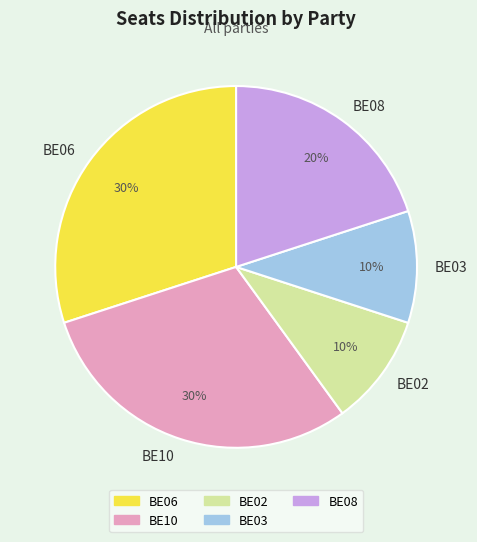

The BE02 slice represents 10% of the pie. True or false?

True